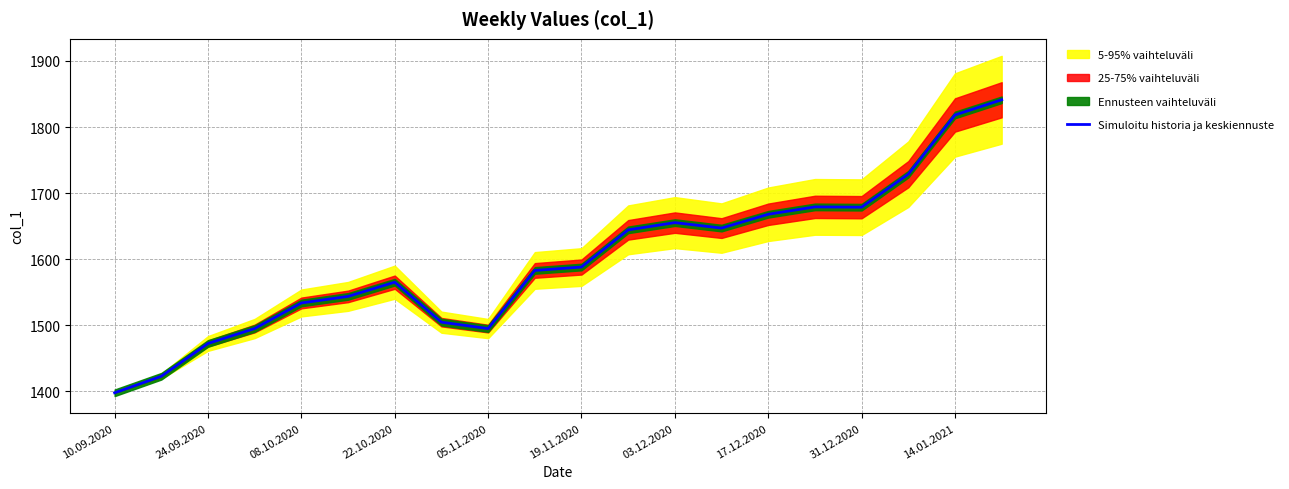

What is the value of the 1st point from the left?

1397.8